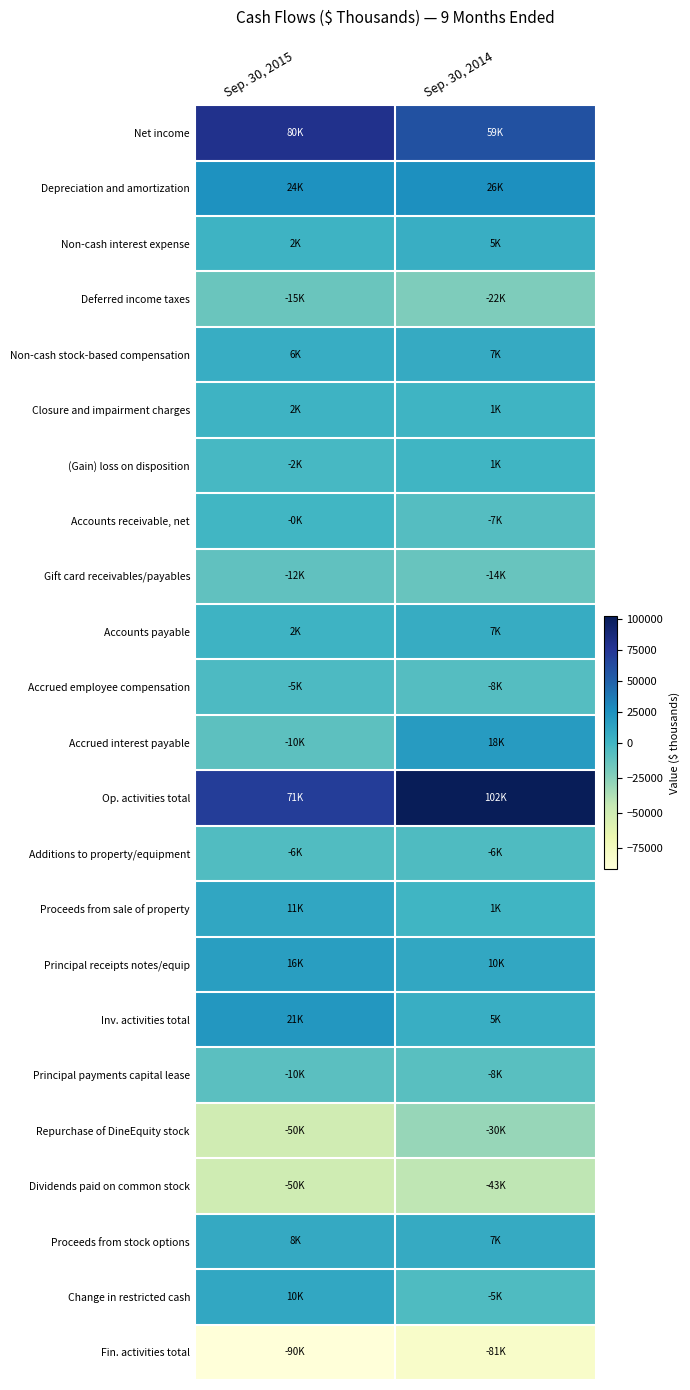

What is the maximum value shown in the chart?

102427